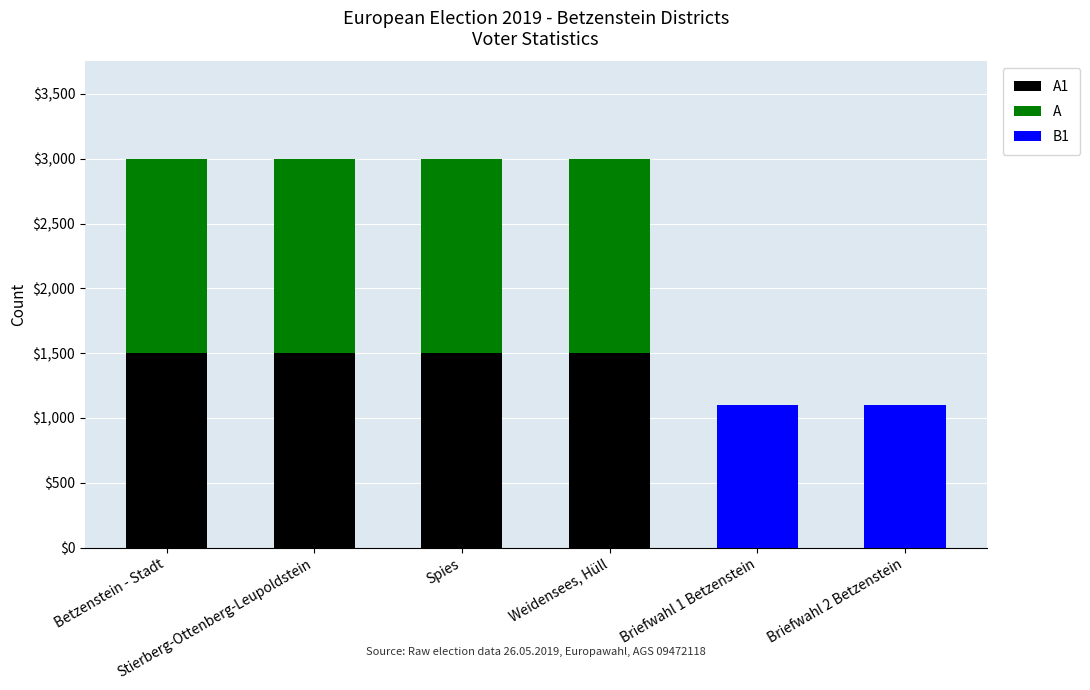

What is the average value of the B1 series?

367